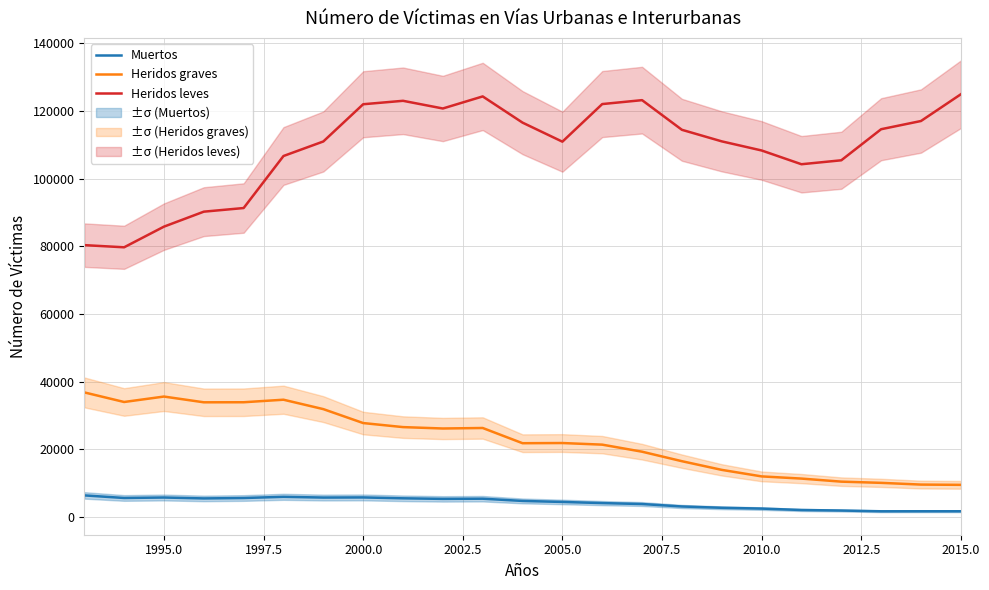

Reading left to right, transcribe all the data shown in this chart.

Muertos: 6378	5615	5751	5483	5604	5957	5738	5776	5517	5347	5399	4741	4442	4104	3823	3100	2714	2478	2060	1903	1680	1688	1689
Heridos graves: 36828	33991	35599	33899	33915	34664	31883	27764	26566	26156	26305	21805	21859	21382	19295	16488	13923	11995	11347	10444	10086	9574	9495
Heridos leves: 80365	79725	85833	90258	91332	106713	111011	122017	123033	120761	124330	116578	110950	122068	123226	114459	111043	108350	104280	105446	114634	117058	124960